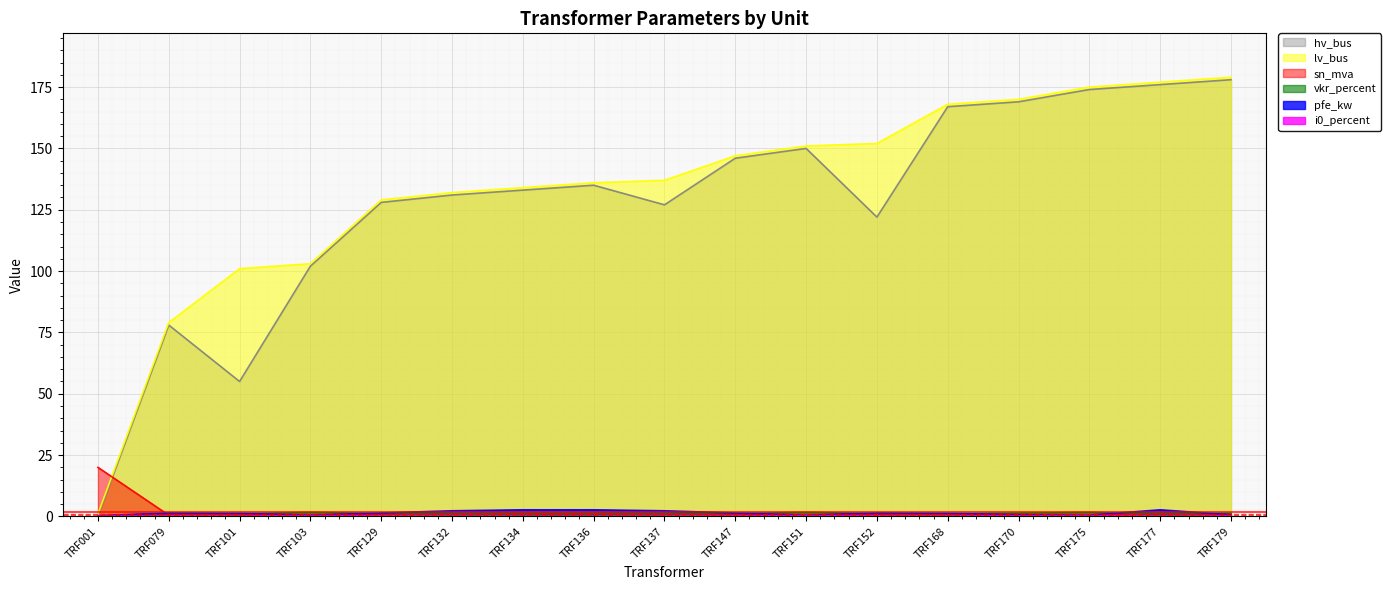

Count the i0_percent values in the range 0 to 1.

17